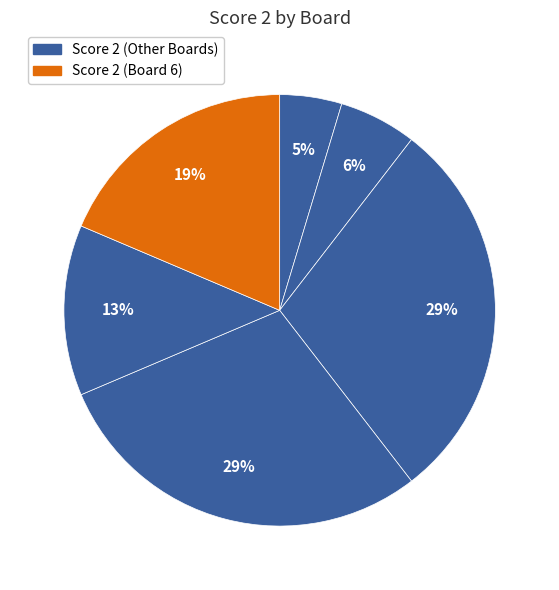

How many slices are in this pie chart?

6